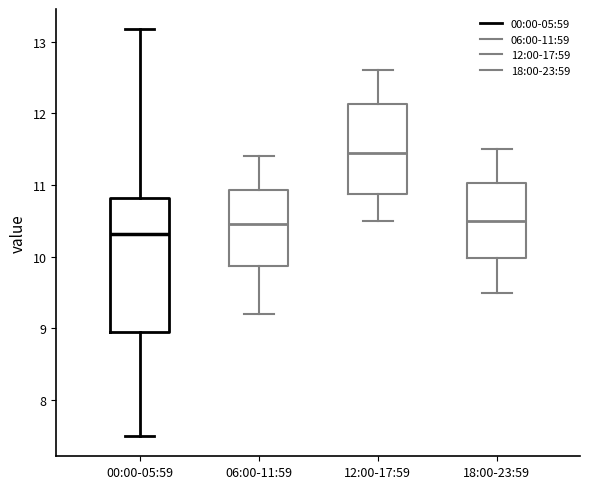

Which box's median line is the highest?

12:00-17:59